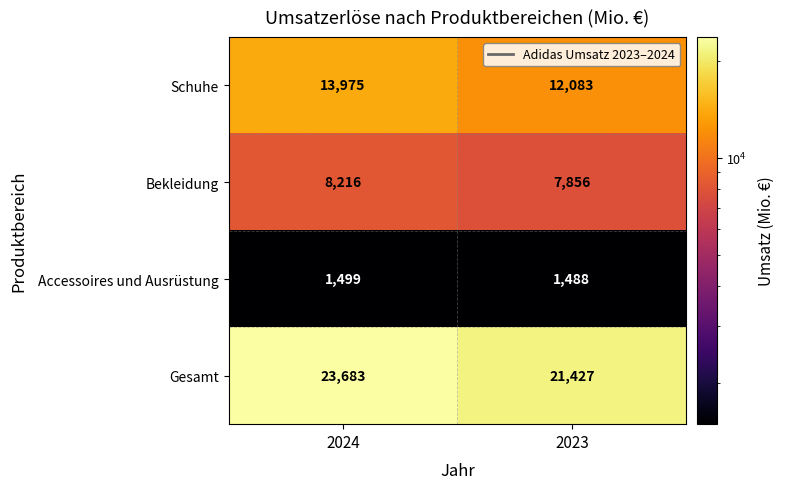

List the labels in order of Bekleidung value, smallest first.

2023, 2024